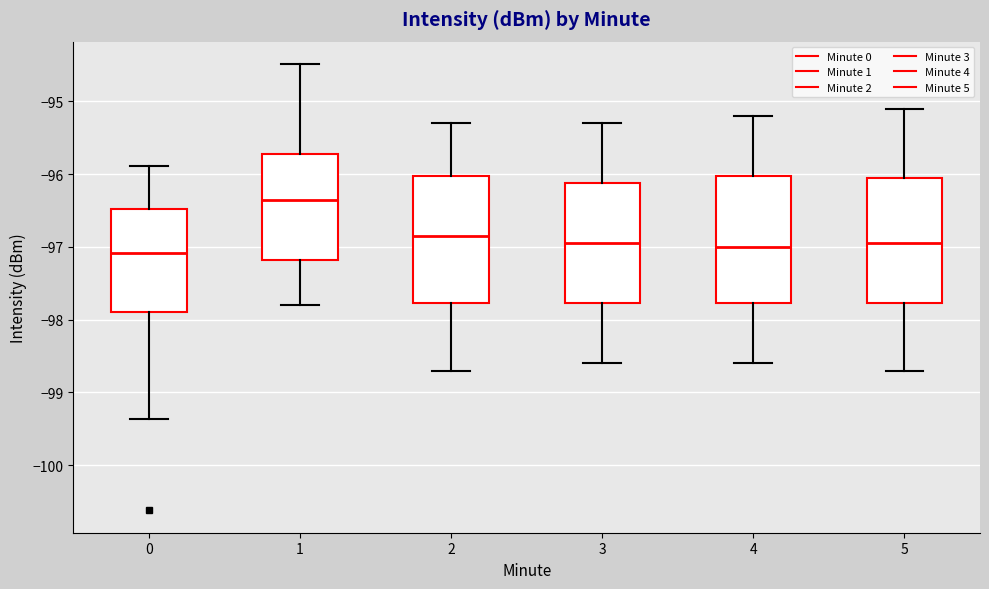

Where does the lower whisker of the box at x = 3 end on the y-axis? The values are not printed on the chart, so give them approximately, as read against the axis.

-98.6